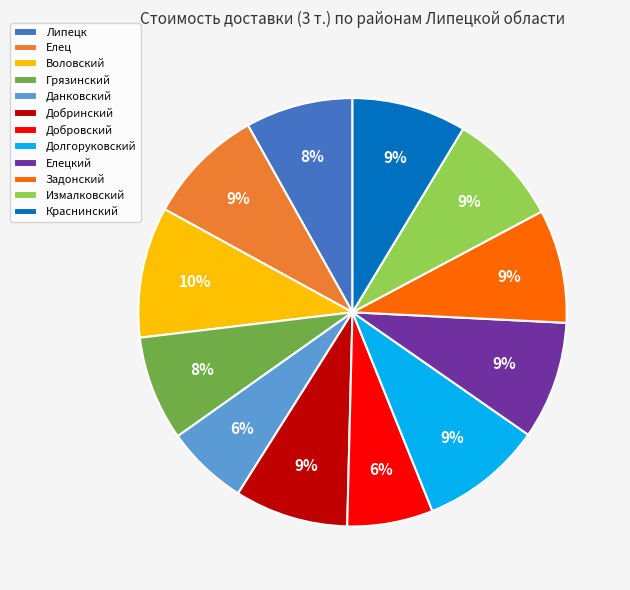

Is there a majority slice in this chart?

No